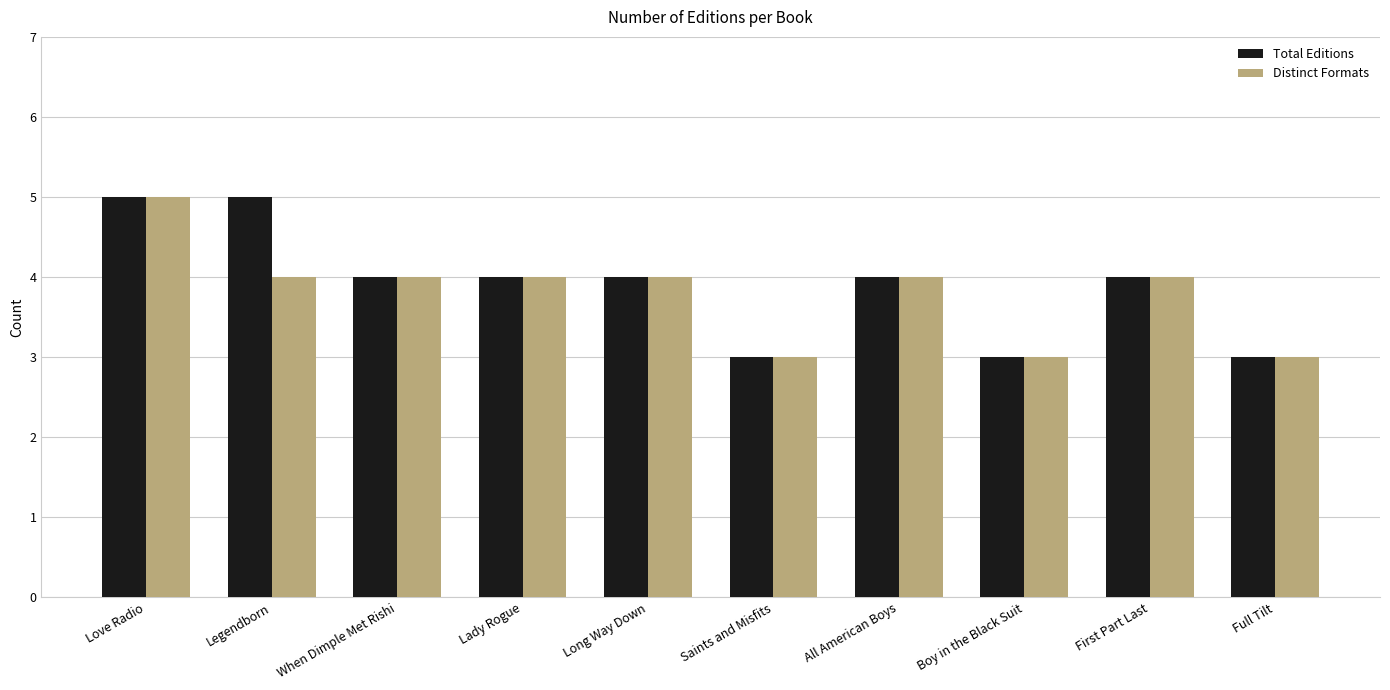

What are all the series names shown in the legend?

Total Editions, Distinct Formats